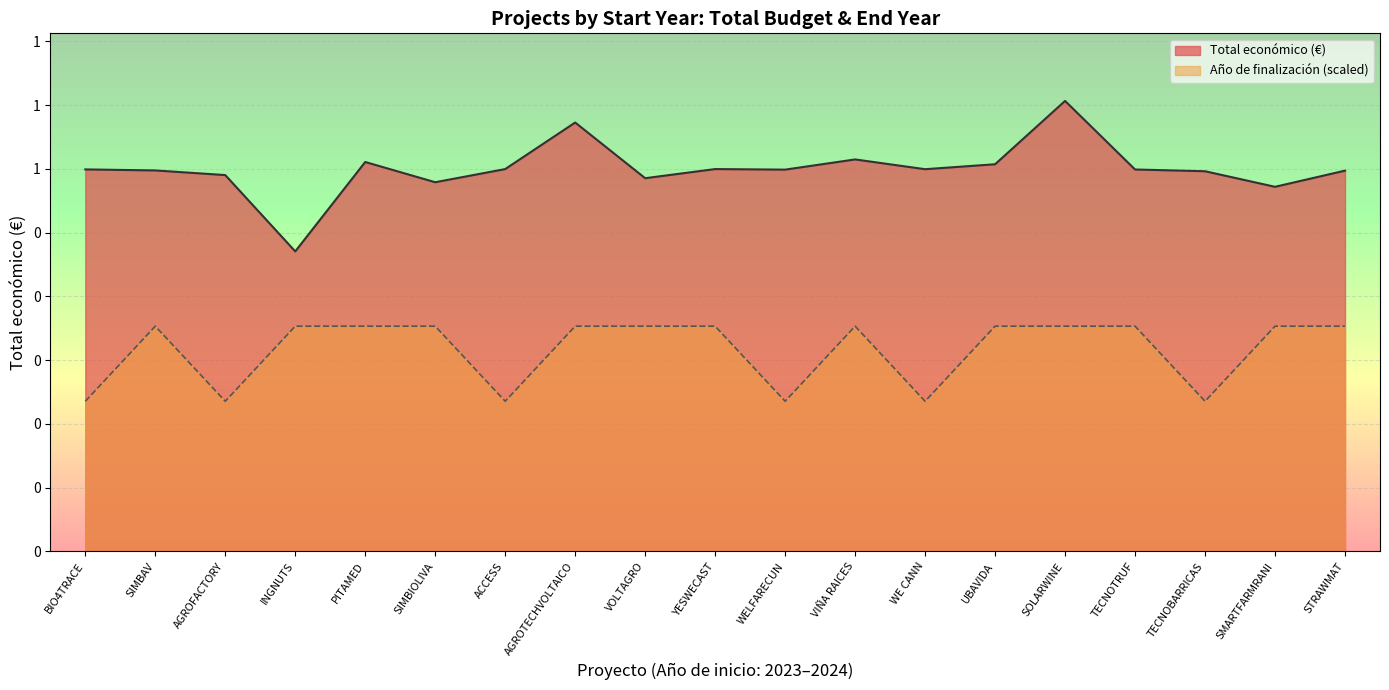

What is the total value across all series at YESWECAST?

1.0